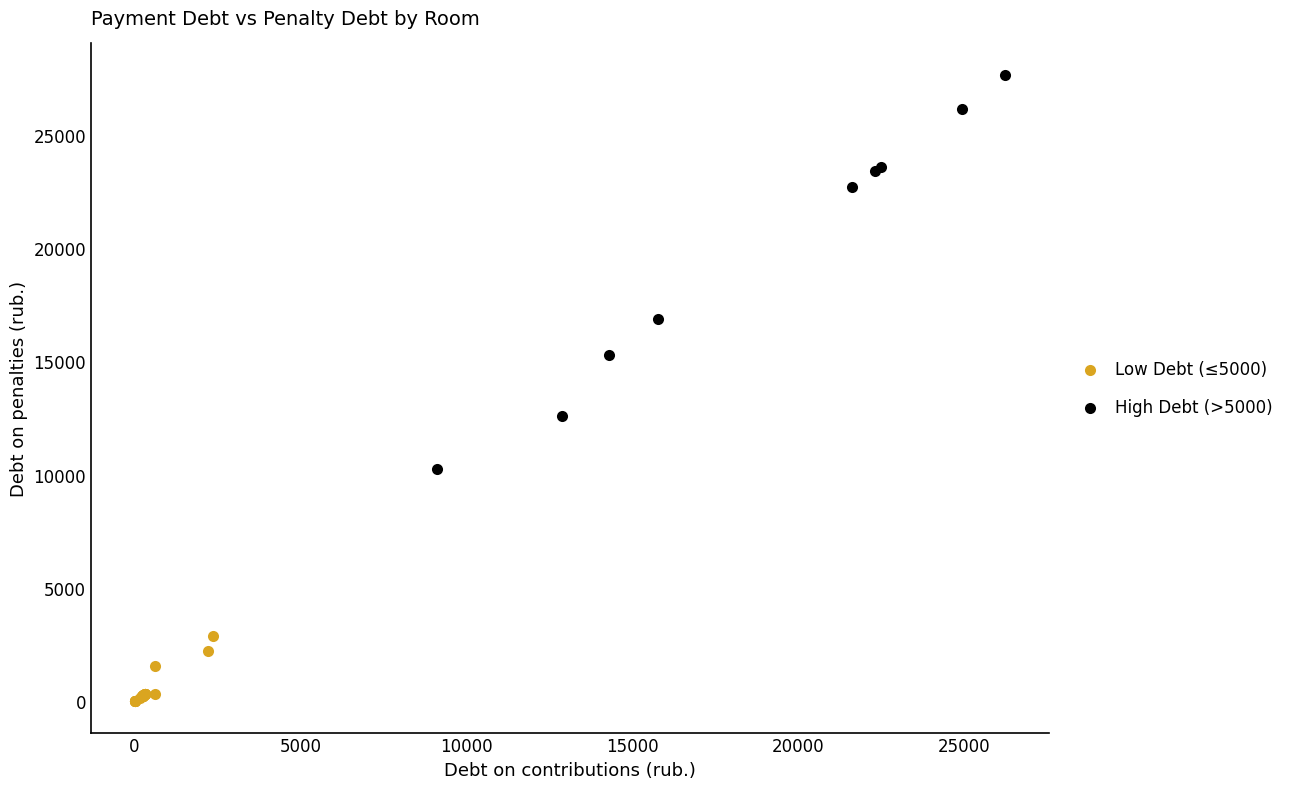

Which series contains the highest Y value?

High Debt (>5000)